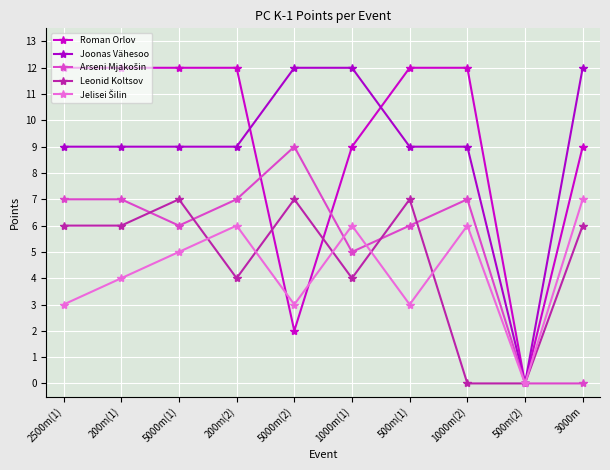

What is the label of the 6th point from the left?

1000m(1)